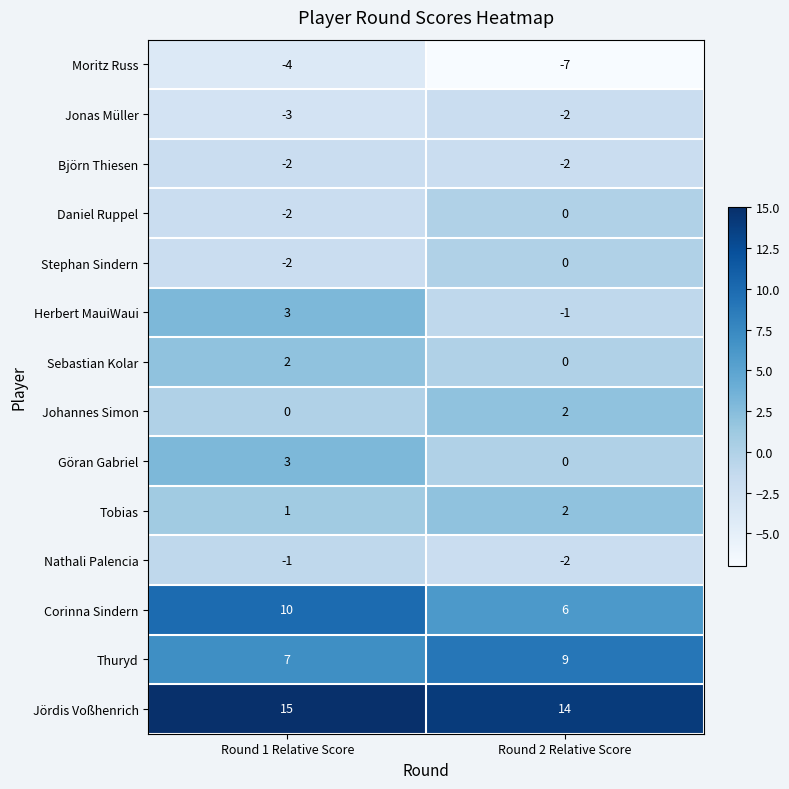

Reading right to left, list all the values displayed in this chart.

Moritz Russ: -7	-4
Jonas Müller: -2	-3
Björn Thiesen: -2	-2
Daniel Ruppel: 0	-2
Stephan Sindern: 0	-2
Herbert MauiWaui: -1	3
Sebastian Kolar: 0	2
Johannes Simon: 2	0
Göran Gabriel: 0	3
Tobias: 2	1
Nathali Palencia: -2	-1
Corinna Sindern: 6	10
Thuryd: 9	7
Jördis Voßhenrich: 14	15